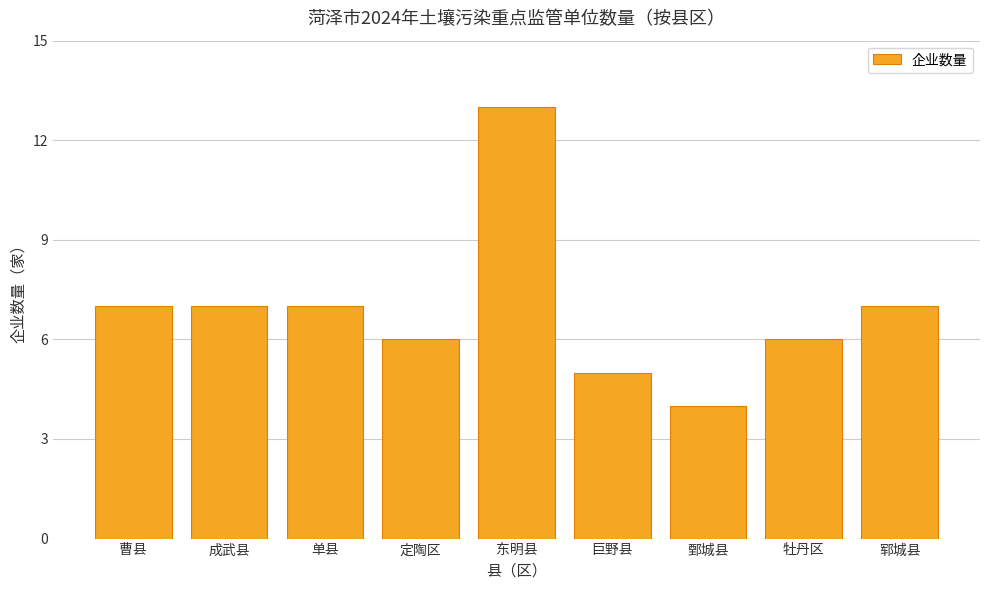

What is the minimum value shown in the chart?

4